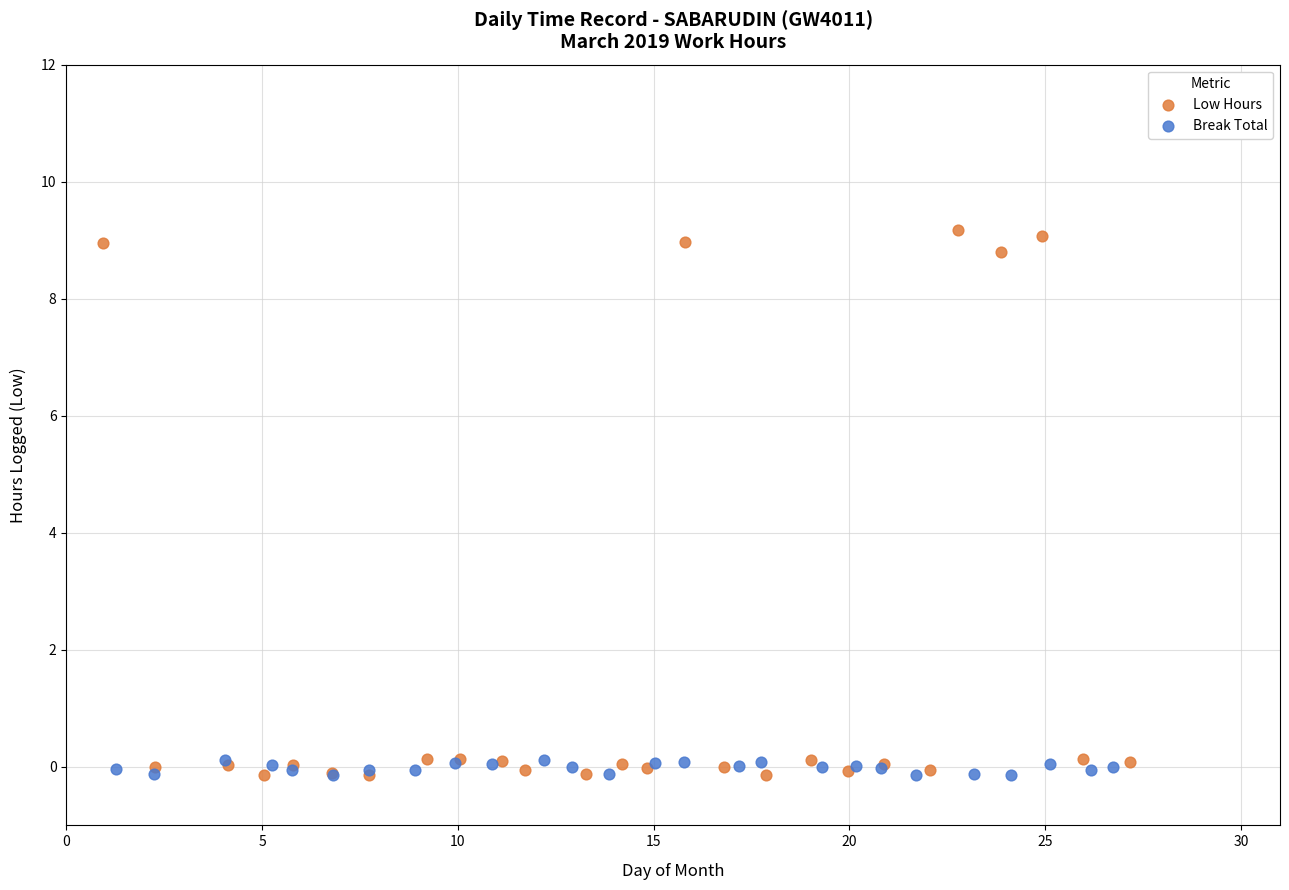

Which series contains the highest Y value?

Low Hours